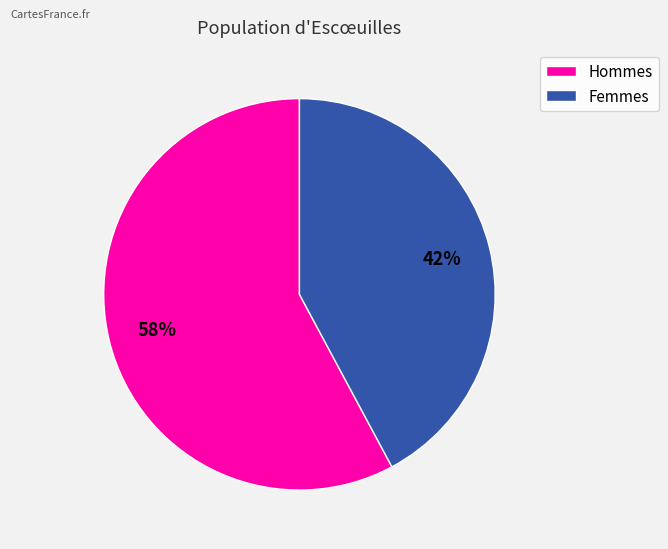

Which category has the biggest portion of the pie?

Hommes